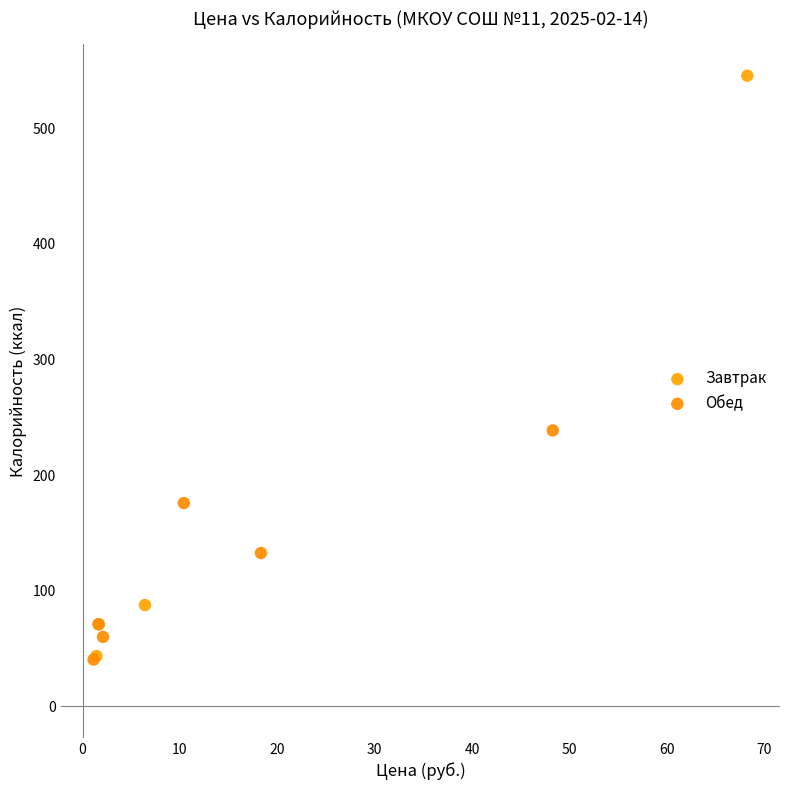

Which series has the largest Y range (max minus min)?

Завтрак